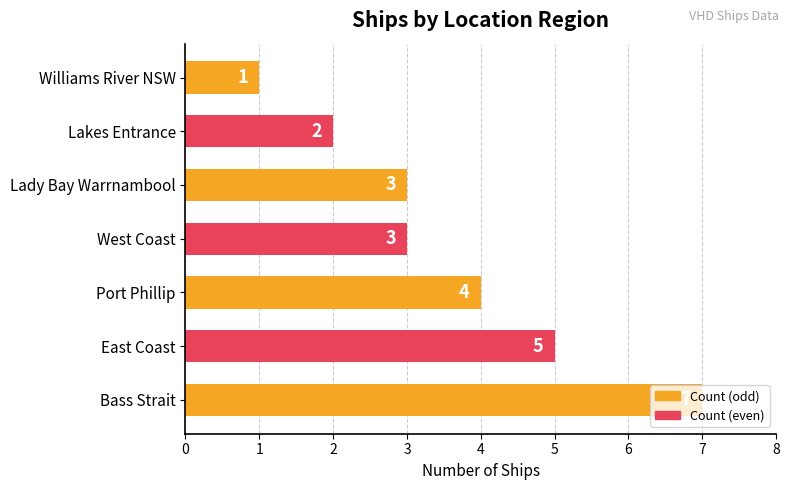

At which label is the value closest to 4?

Port Phillip